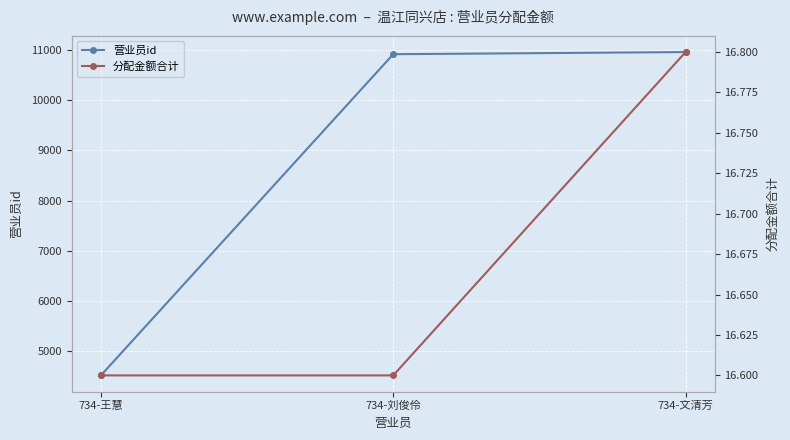

Is it true that 分配金额合计 equals 6.0 at 734-文清芳?

False